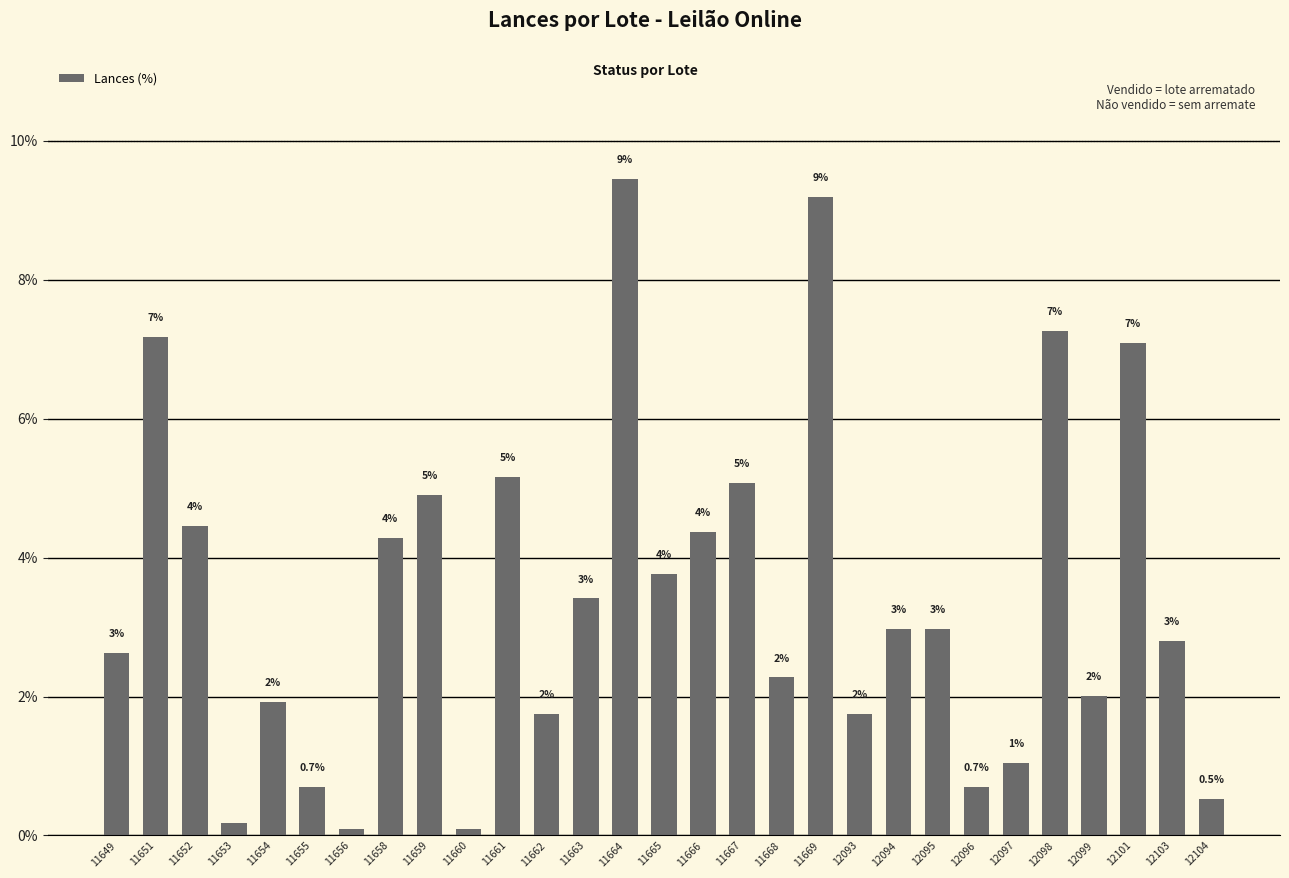

The chart shows a value of 3.0 at 12094. True or false?

True